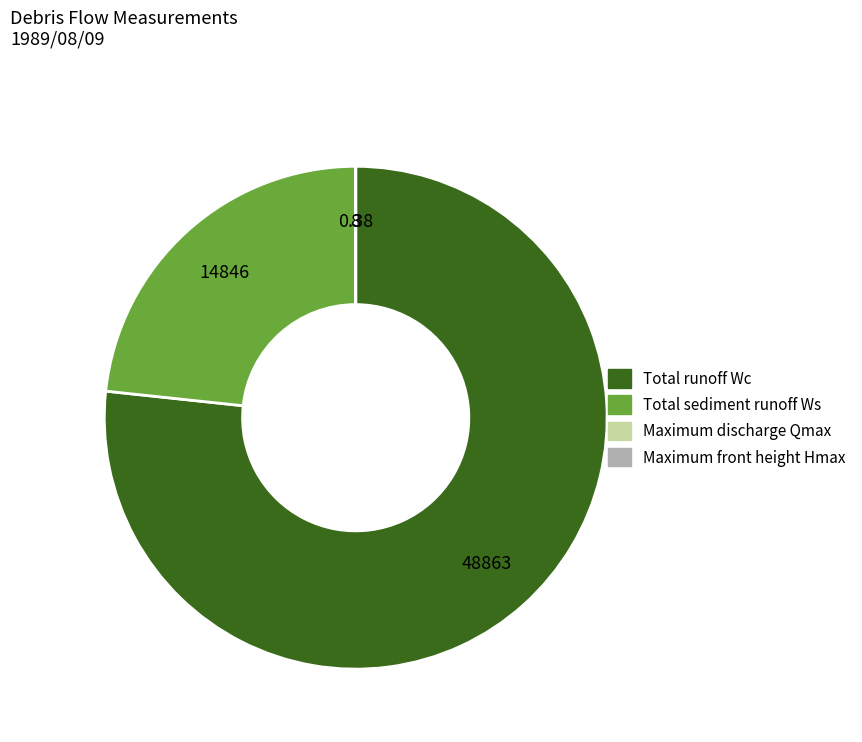

Which category has the biggest portion of the pie?

Total runoff Wc